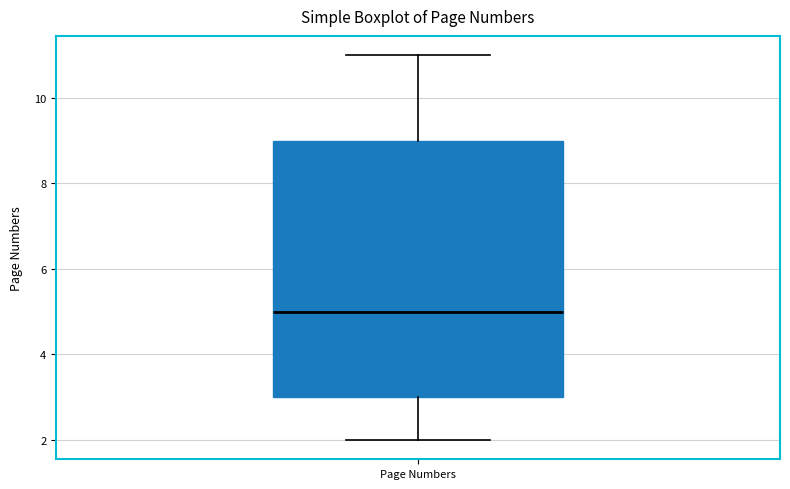

Read this box plot against the y-axis: the position of the median line, the range covered by the box, and the ends of both whiskers. The values are not printed on the chart, so give them approximately, as read against the axis.

median 5, box 3 to 9, whiskers 2 to 11